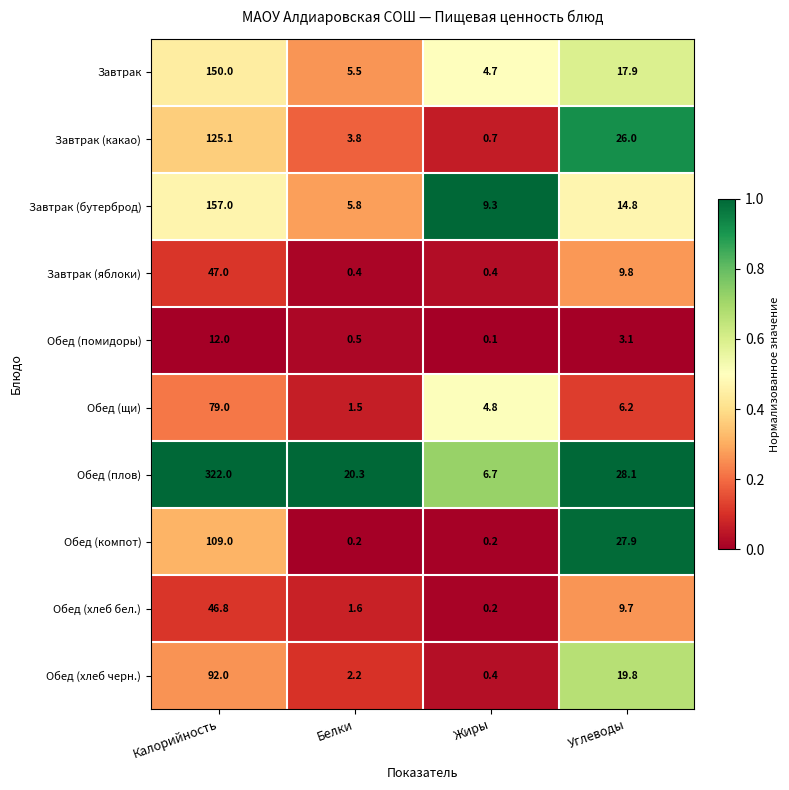

What is the greatest value displayed?

322.0